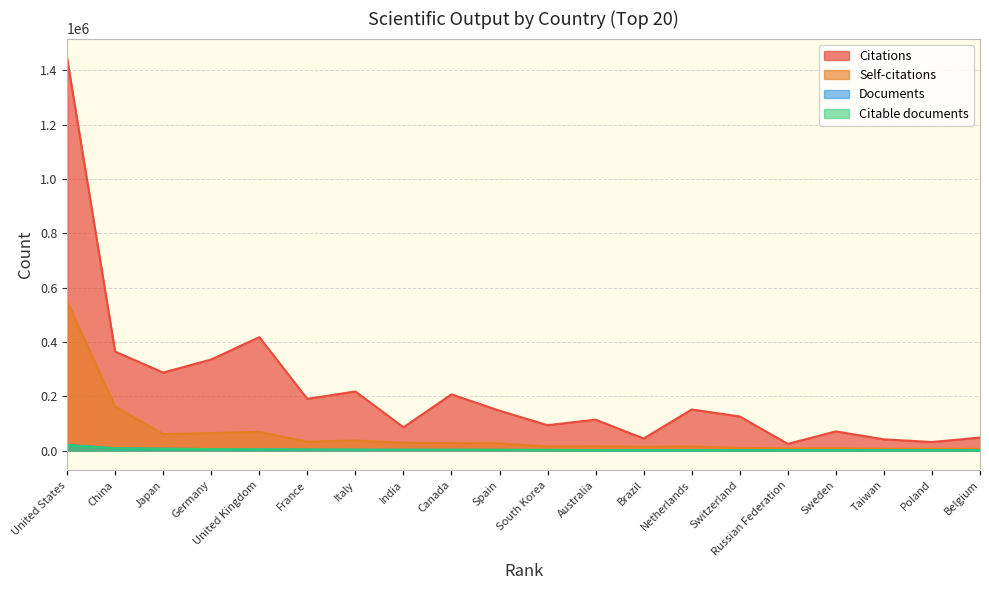

At which label does Documents reach its minimum?

Belgium